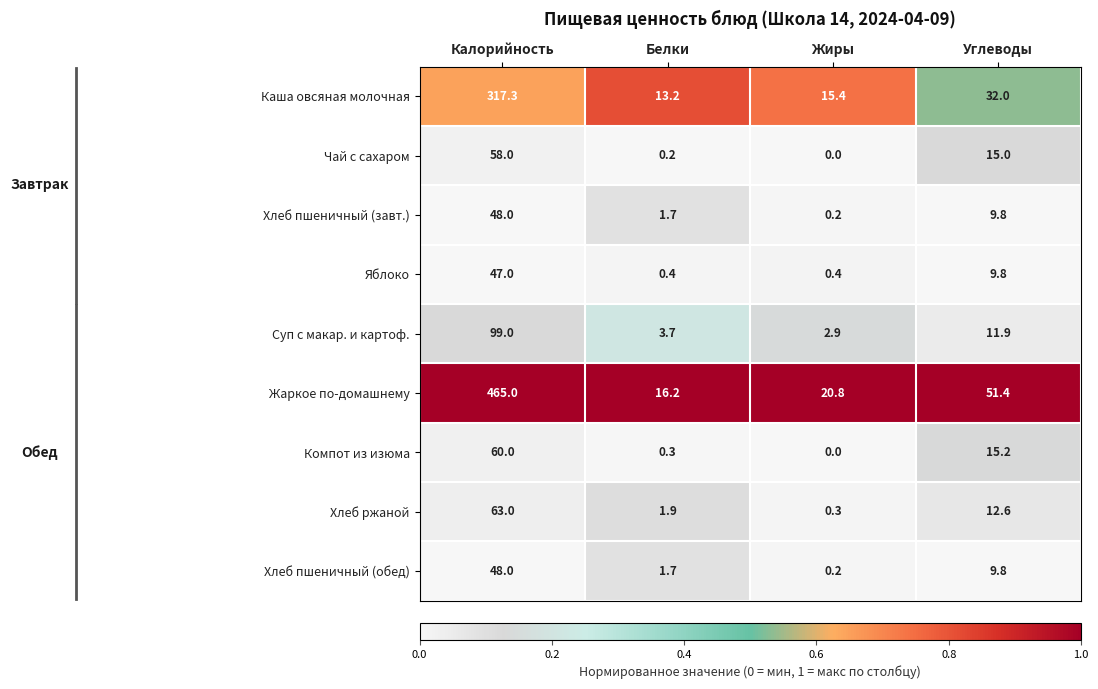

Is the value of Хлеб ржаной at Углеводы greater than the value of Чай с сахаром at Жиры?

Yes